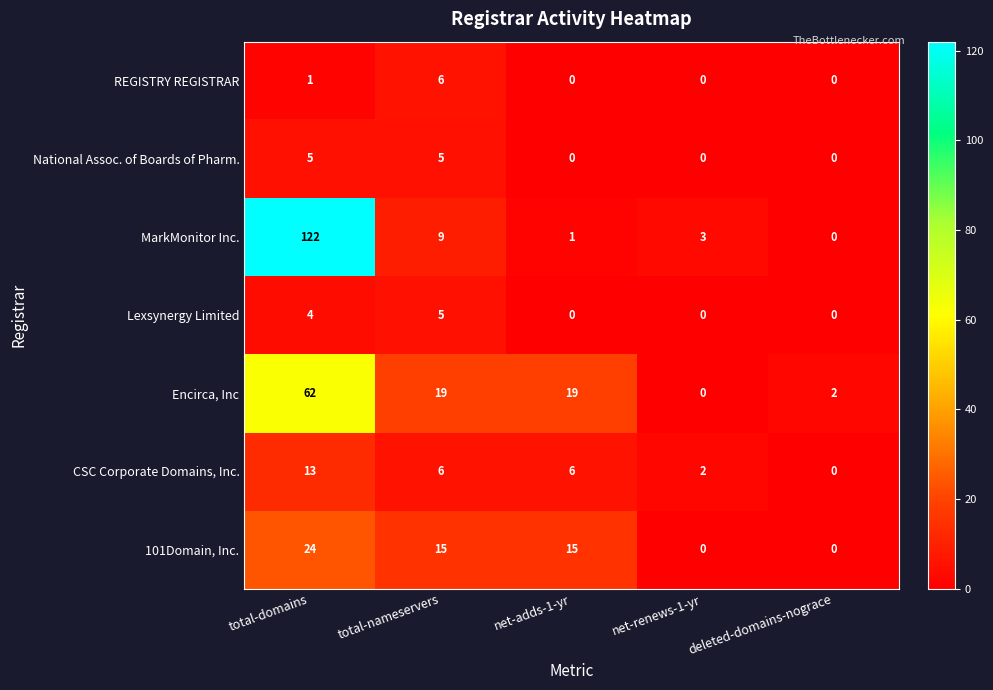

At which label is MarkMonitor Inc. closest to 61?

total-nameservers